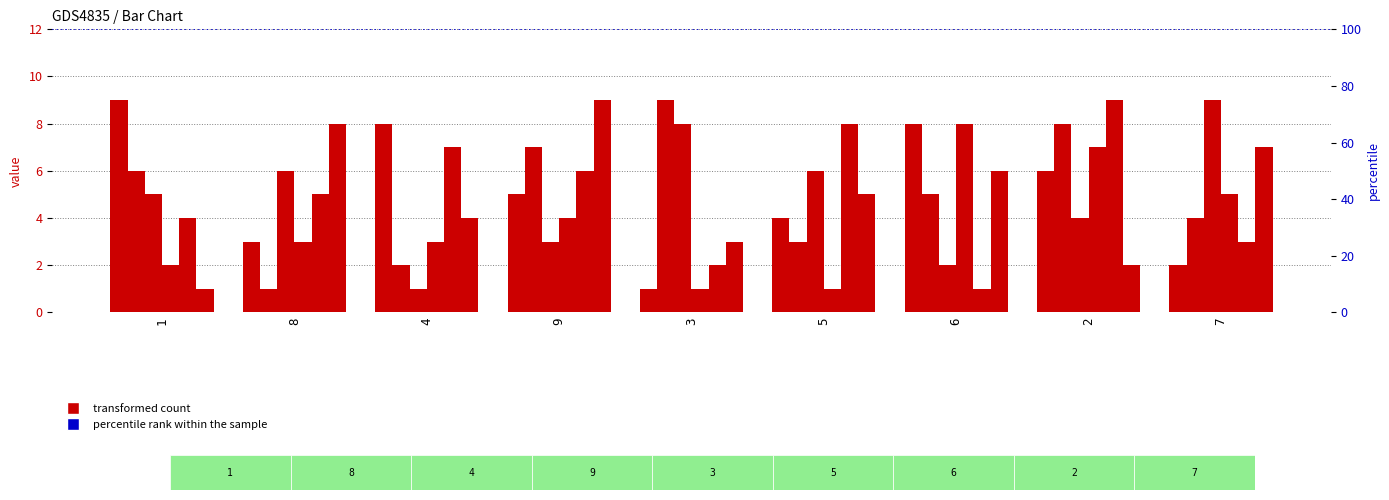

What is the maximum value for col_6?

8